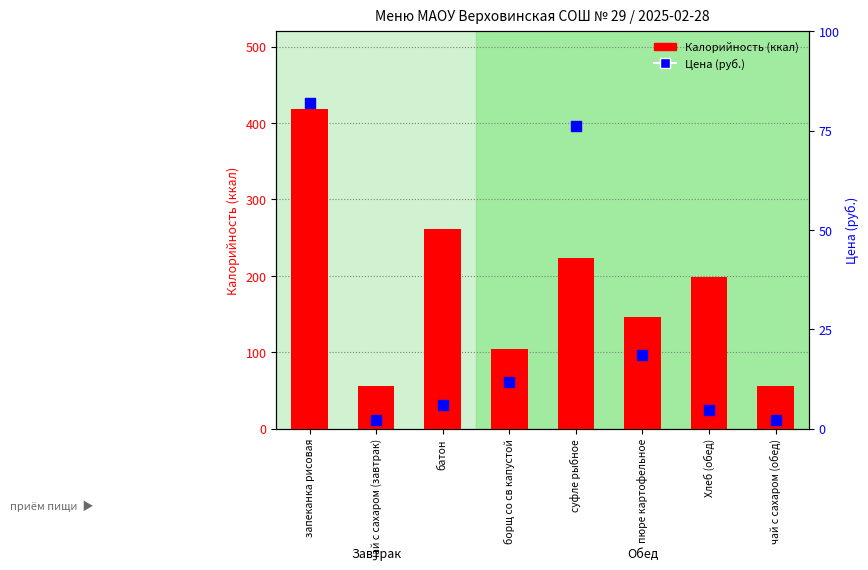

At how many categories does at least one series exceed 280?

1